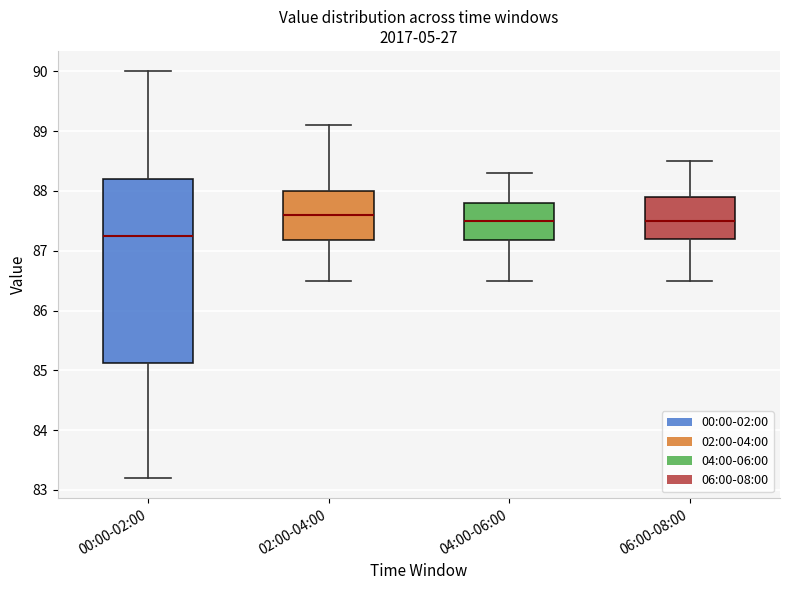

Which box is the tallest, from its lower edge to its upper edge?

00:00-02:00